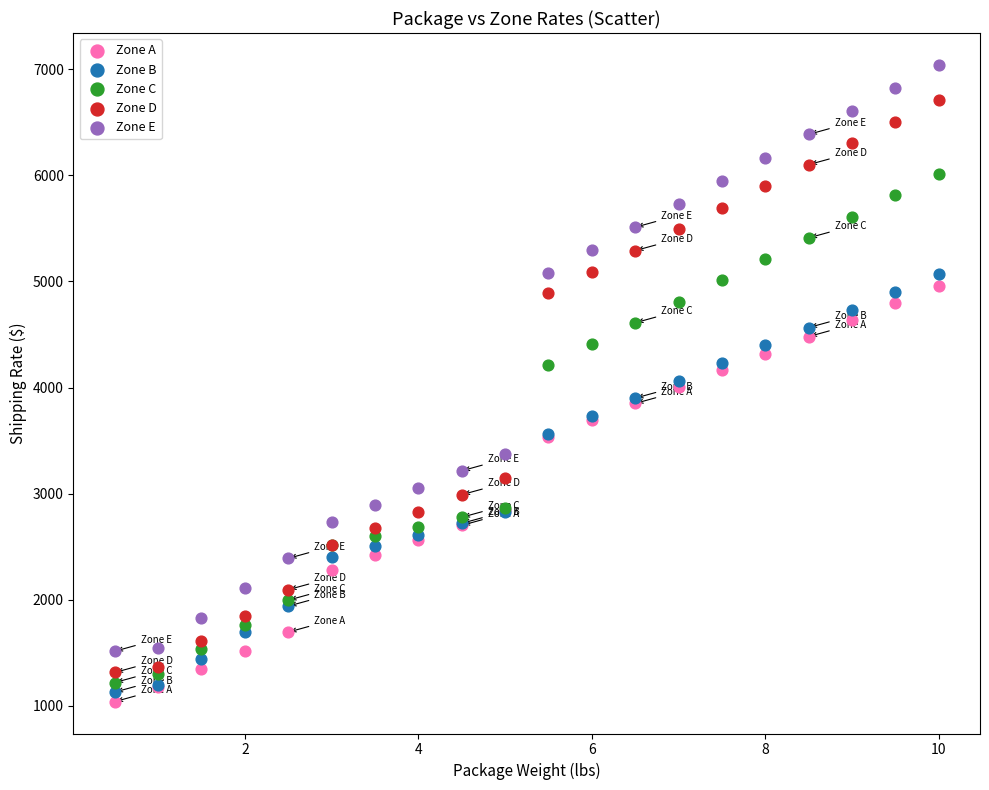

Which series has the widest spread of Y values?

Zone E